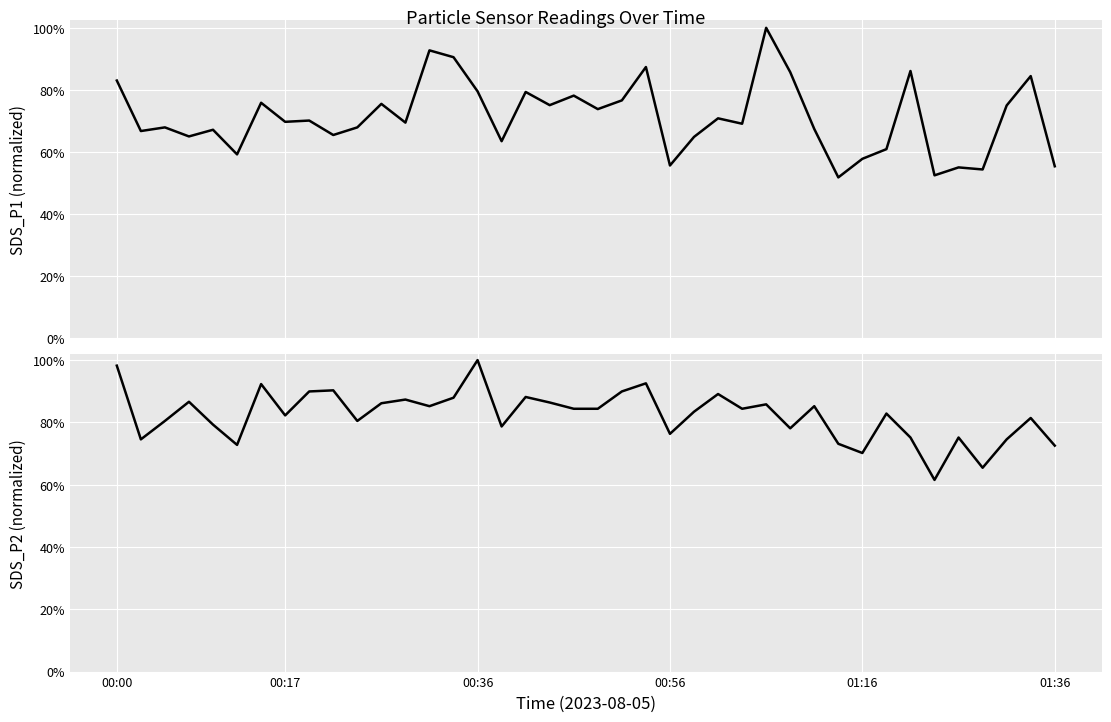

True or false: SDS_P2 and SDS_P1 intersect in this chart.

True